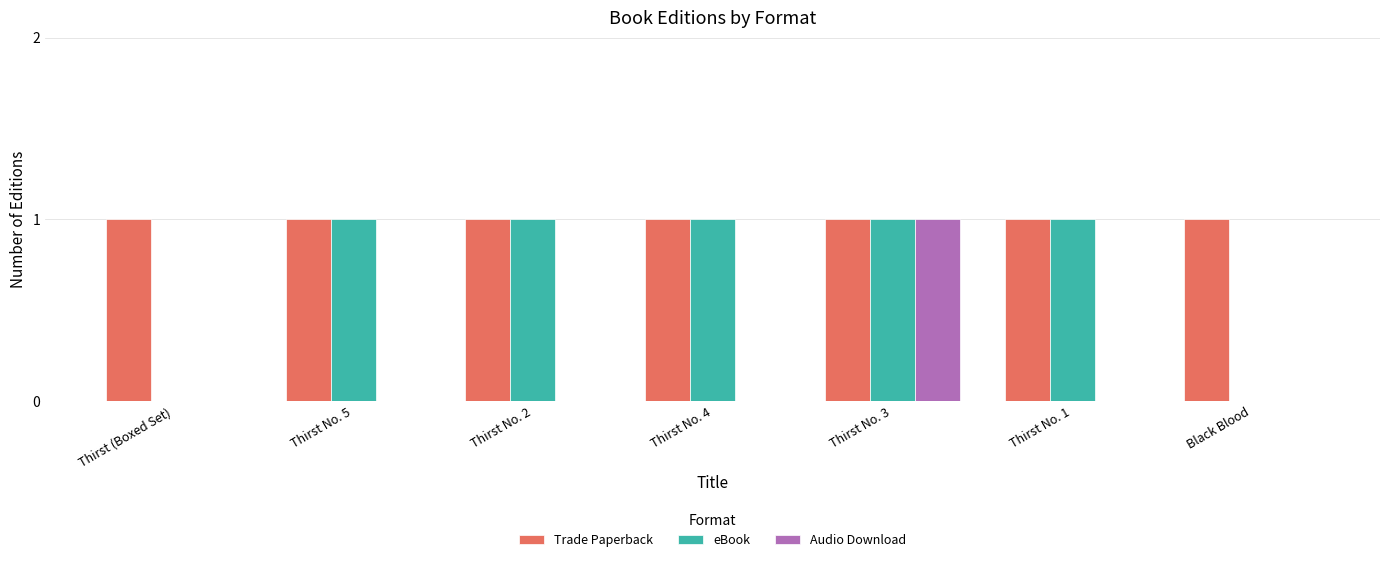

The Trade Paperback series shows 1 at Black Blood. True or false?

True